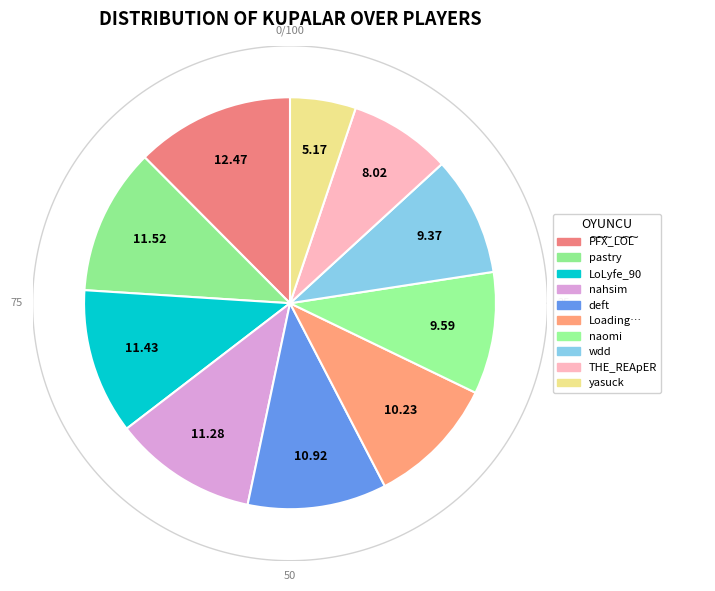

How many segments does this pie chart have?

10